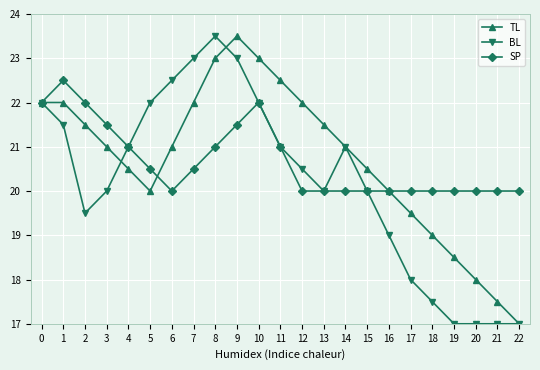

Rank the series at 6 from lowest to highest value.

SP, TL, BL